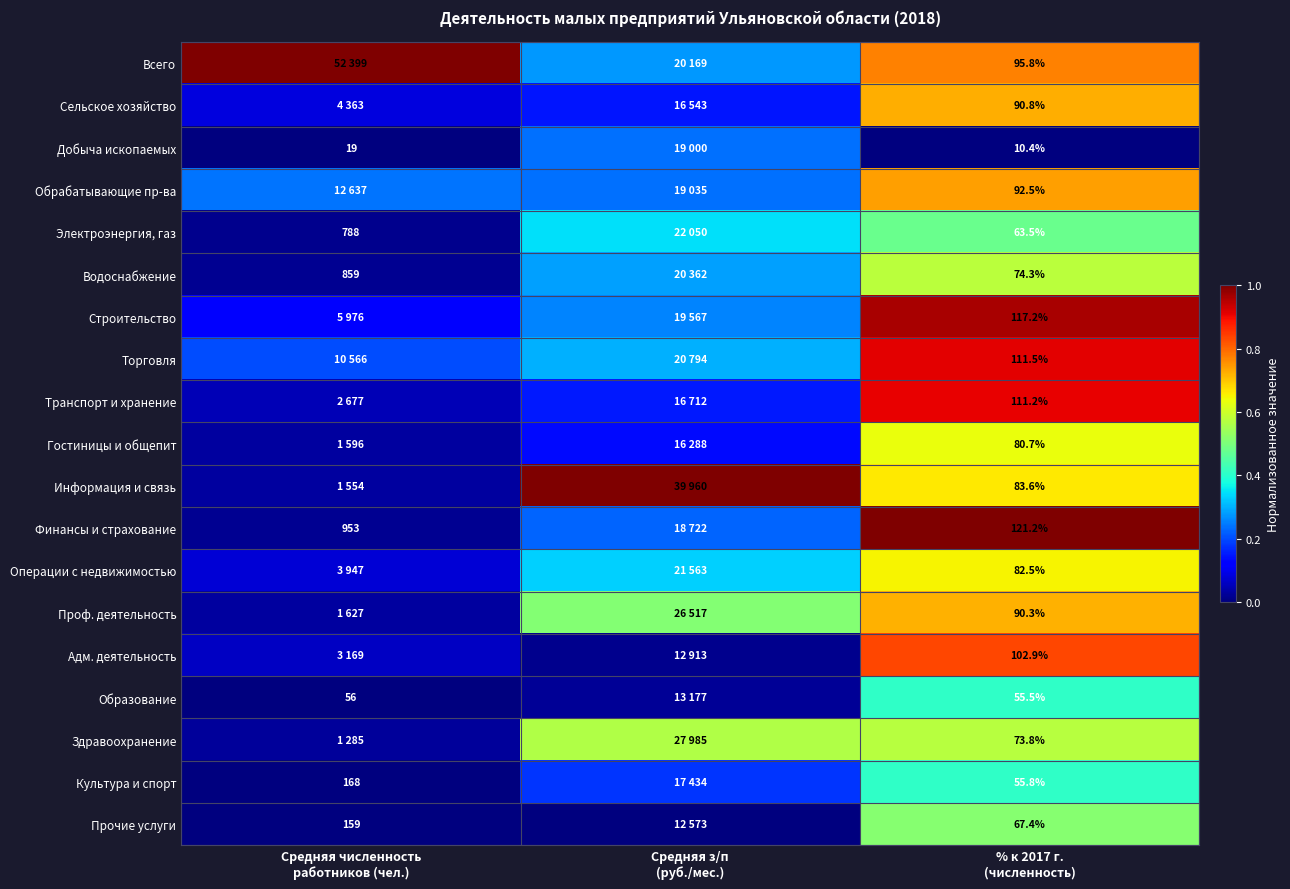

Between Средняя численность
работников (чел.) and Средняя з/п
(руб./мес.), which is larger?

Средняя численность
работников (чел.)